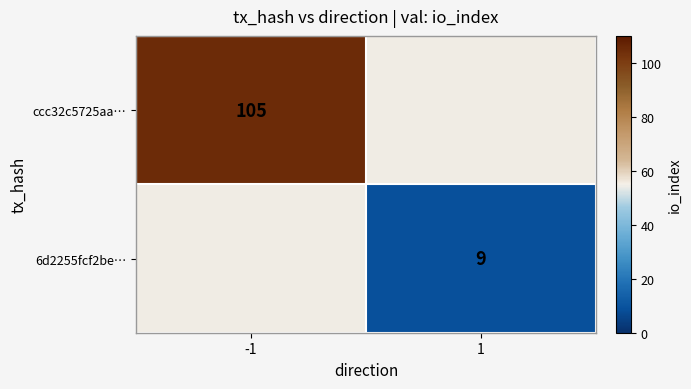

True or false: ccc32c5725aa… has a value of 105 at -1.

True